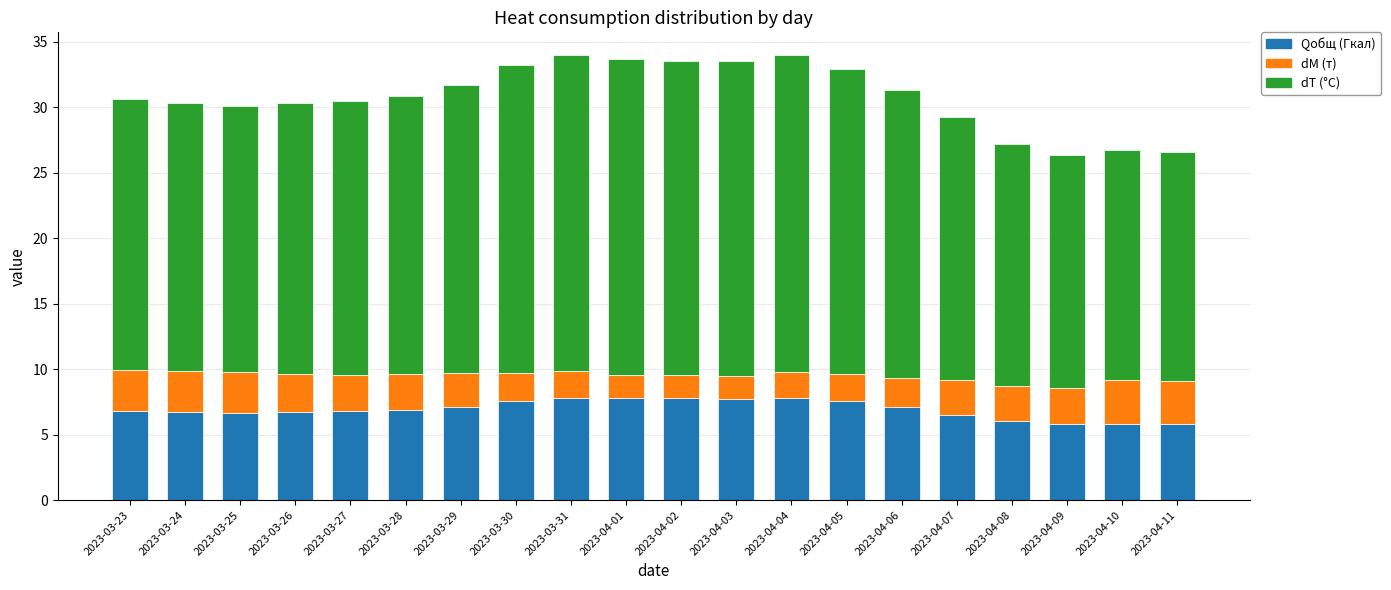

What is the average value of the Qобщ (Гкал) series?

6.9